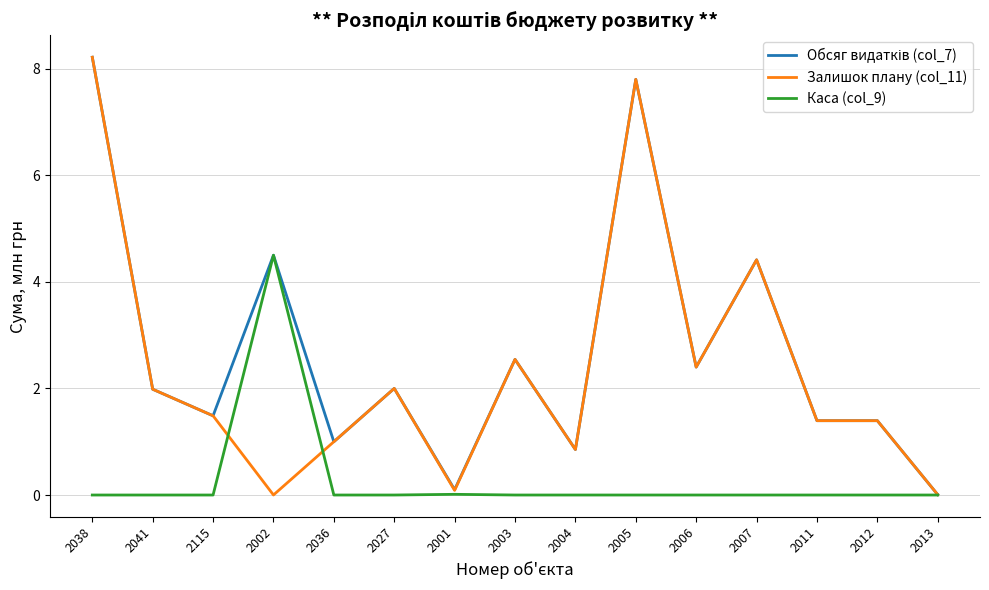

What is the difference between the maximum and minimum values in the Каса (col_9) series?

4.5